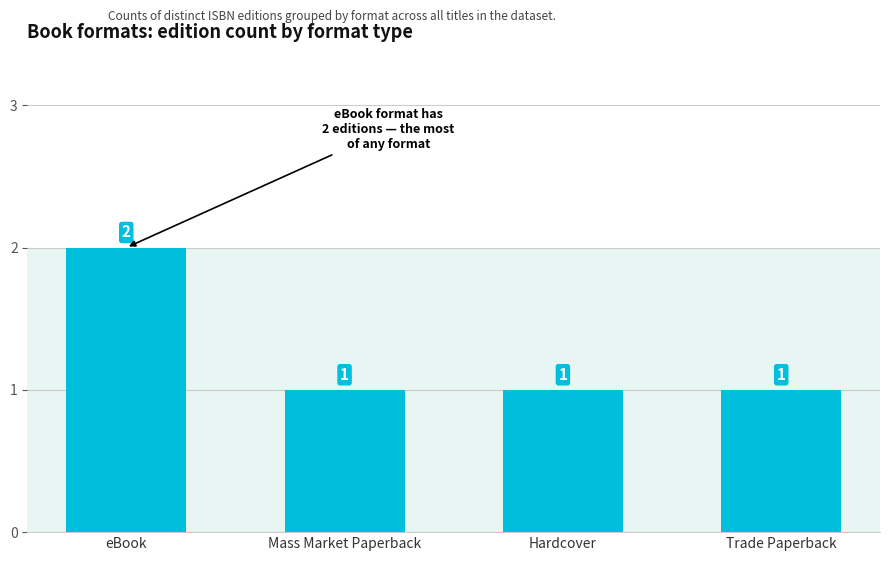

What is the sum of all values?

5